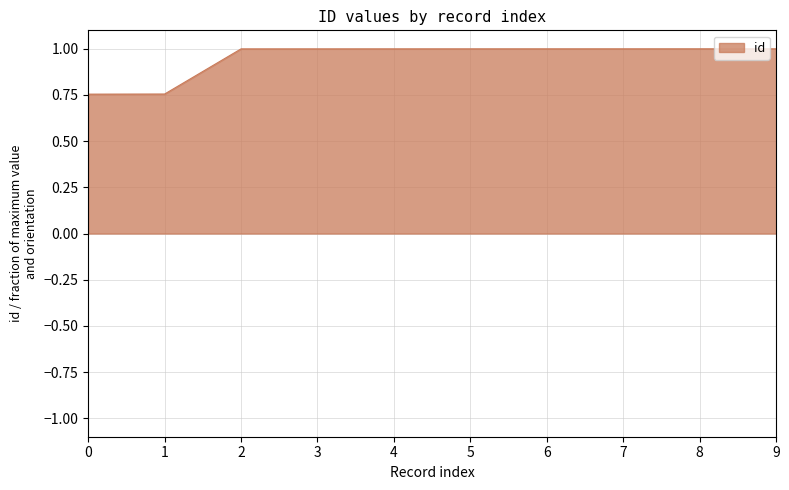

Count the number of data series in this chart.

1